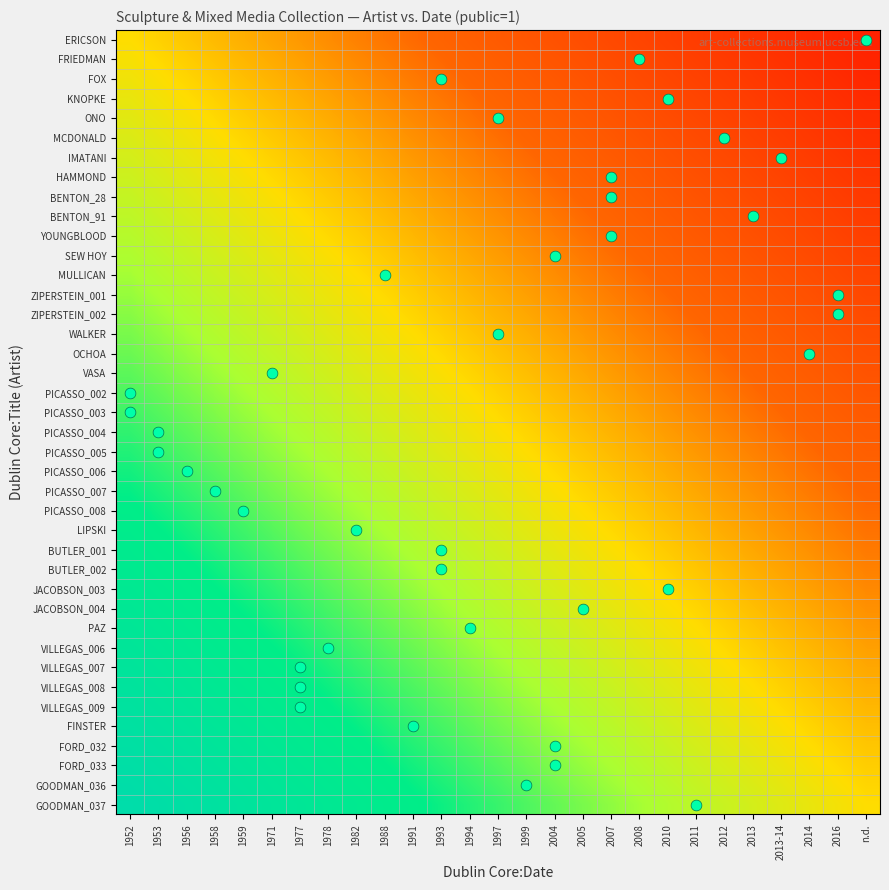

What is the maximum value shown in the chart?

1.0